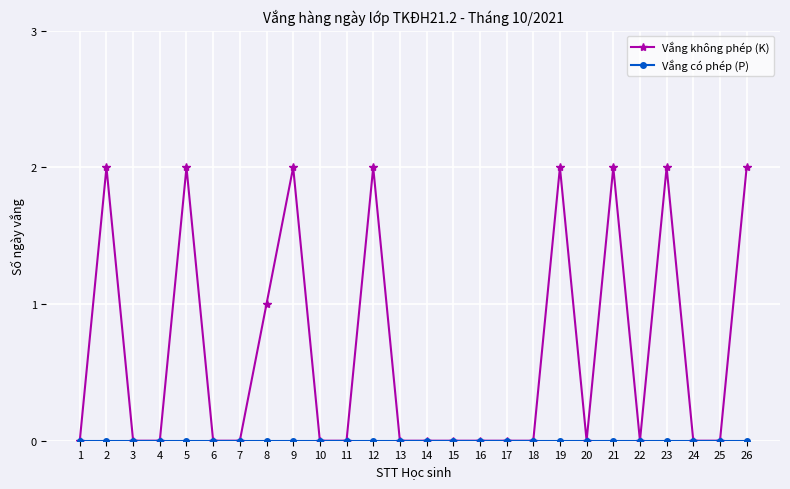

What is the maximum value shown in the chart?

2